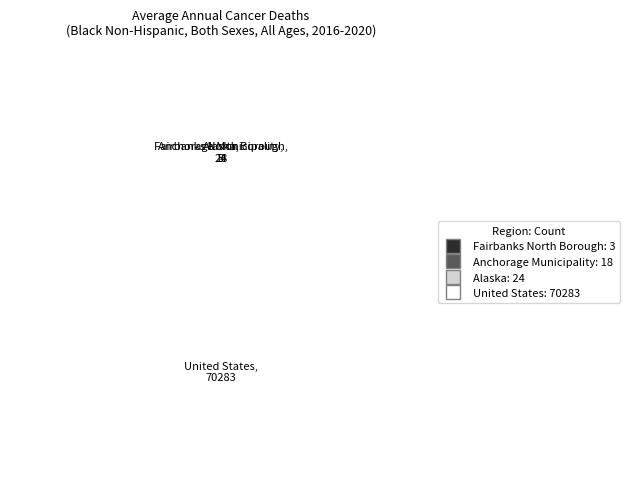

The United States slice represents 100% of the pie. True or false?

True